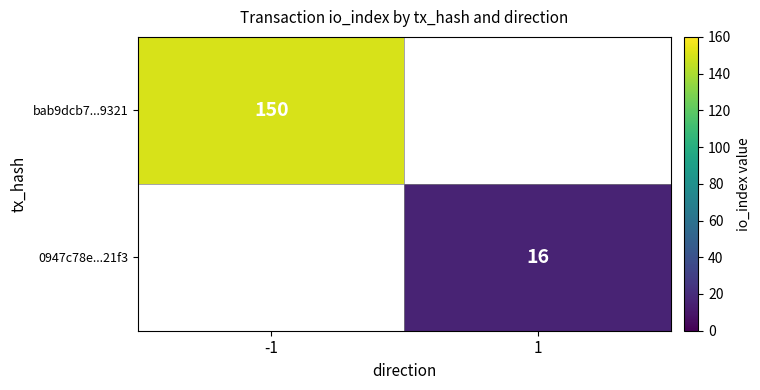

True or false: bab9dcb7...9321 has a value of 102 at -1.

False